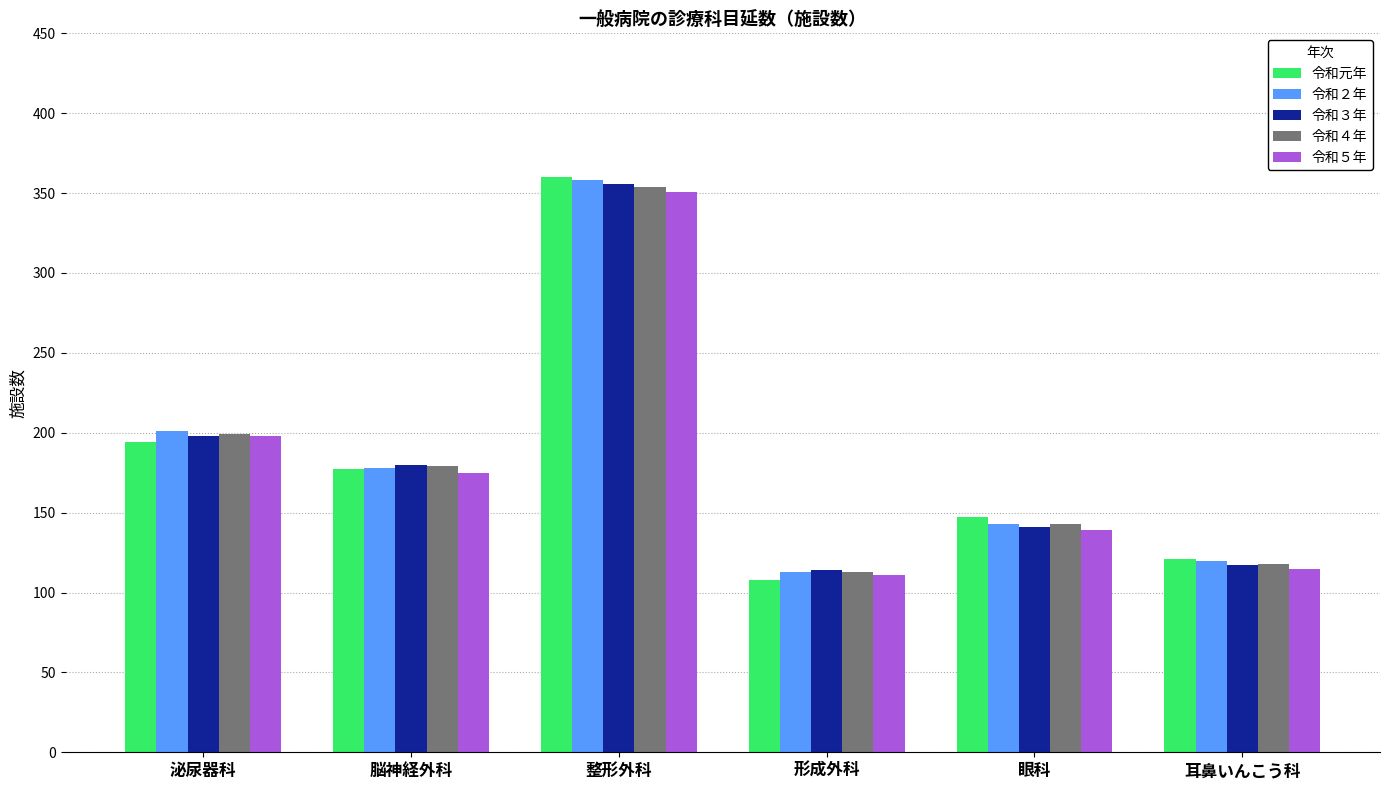

Are the bars grouped side by side (vs. stacked)?

Yes